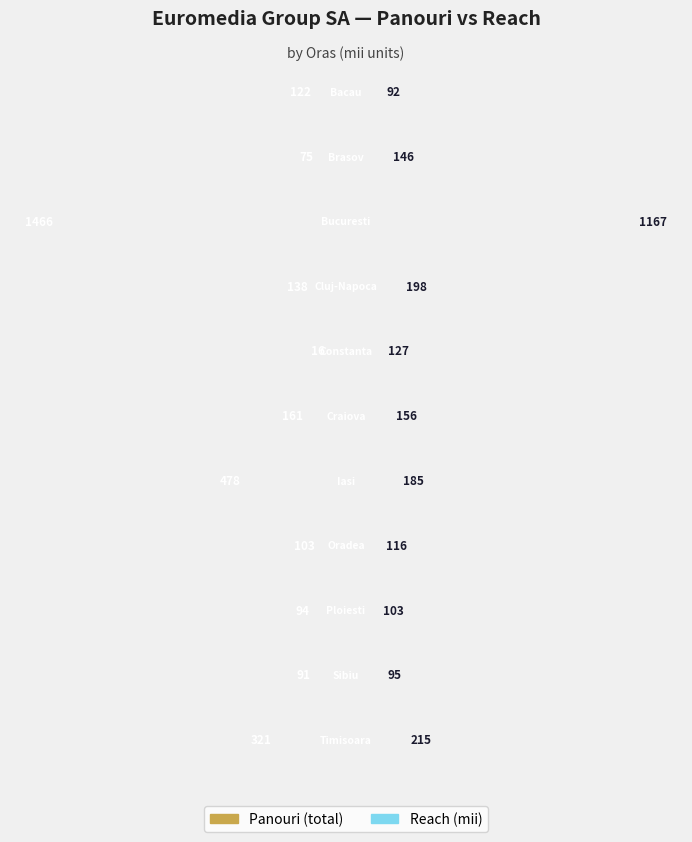

What is the total value across all series at Brasov?

221